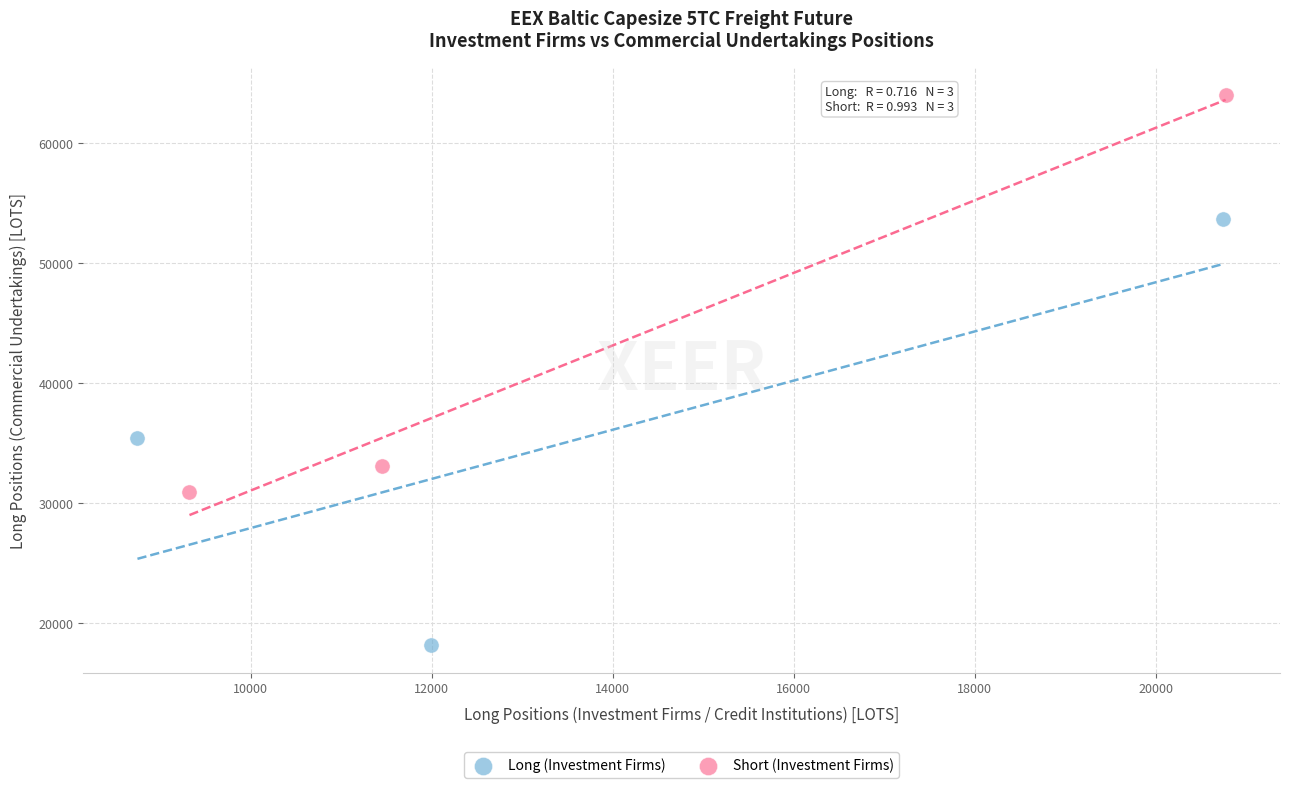

Which series has the widest spread of Y values?

Long (Investment Firms)